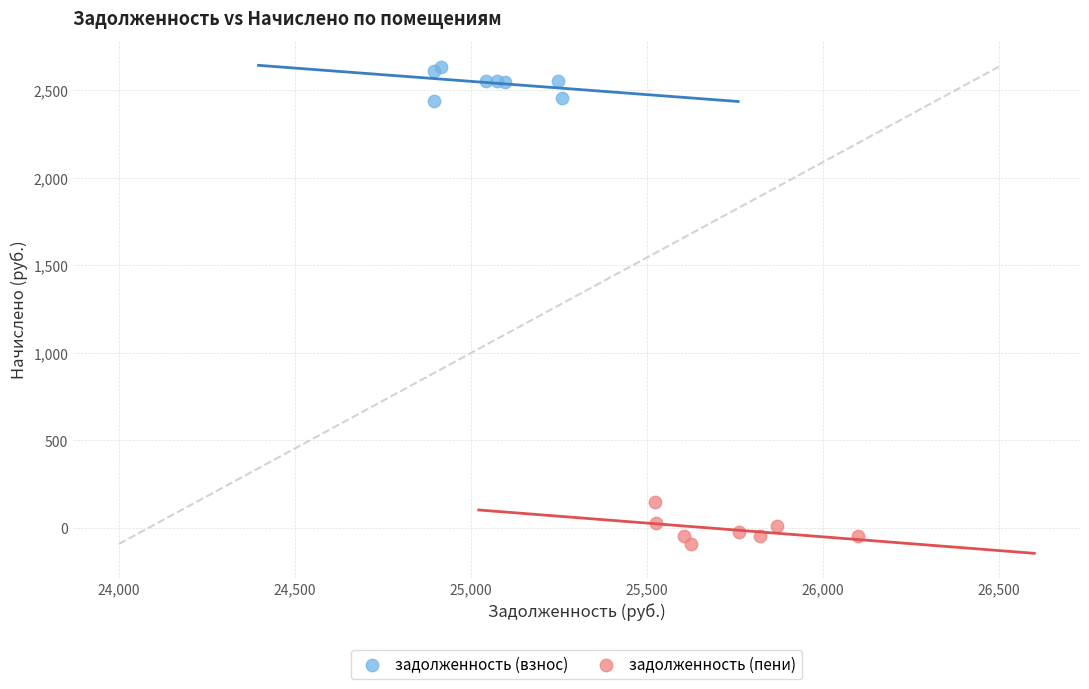

Which series contains the lowest Y value?

задолженность (пени)